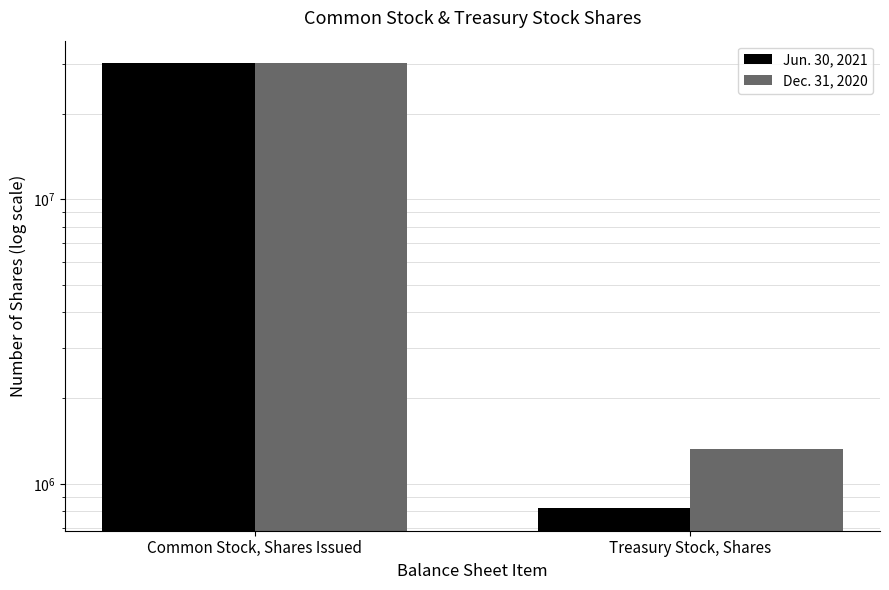

How many Jun. 30, 2021 values are between 819011 and 30137141?

2